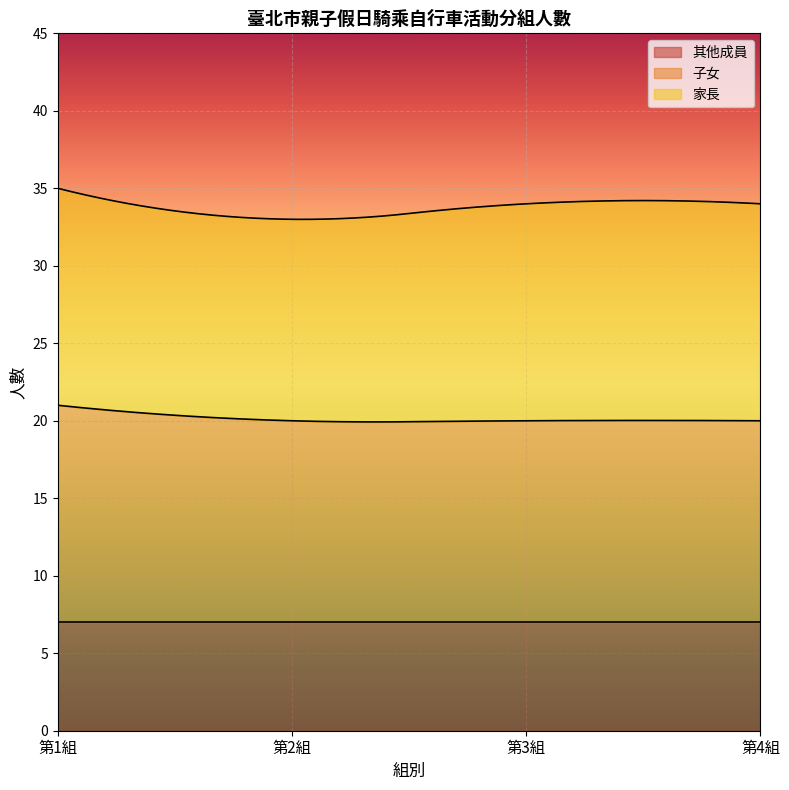

Does the chart display data point markers on the line(s)?

No